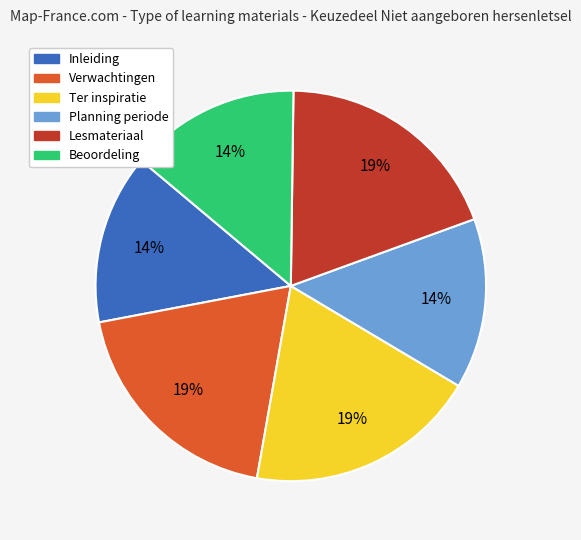

Does Lesmateriaal account for over 50% of the chart?

No